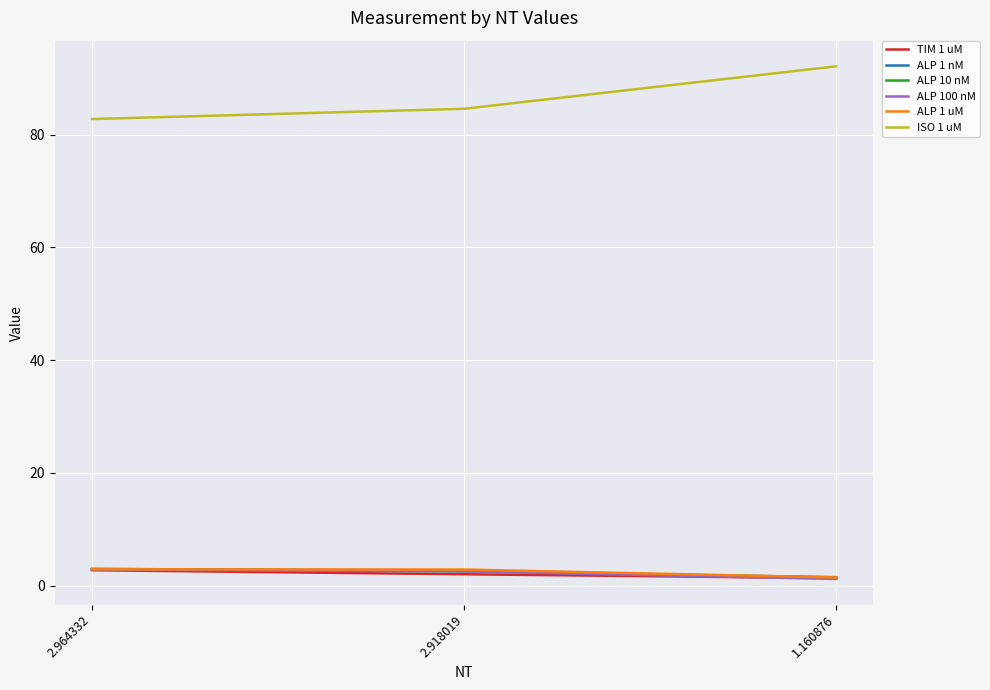

What is the difference between the maximum and minimum values in the TIM 1 uM series?

1.4